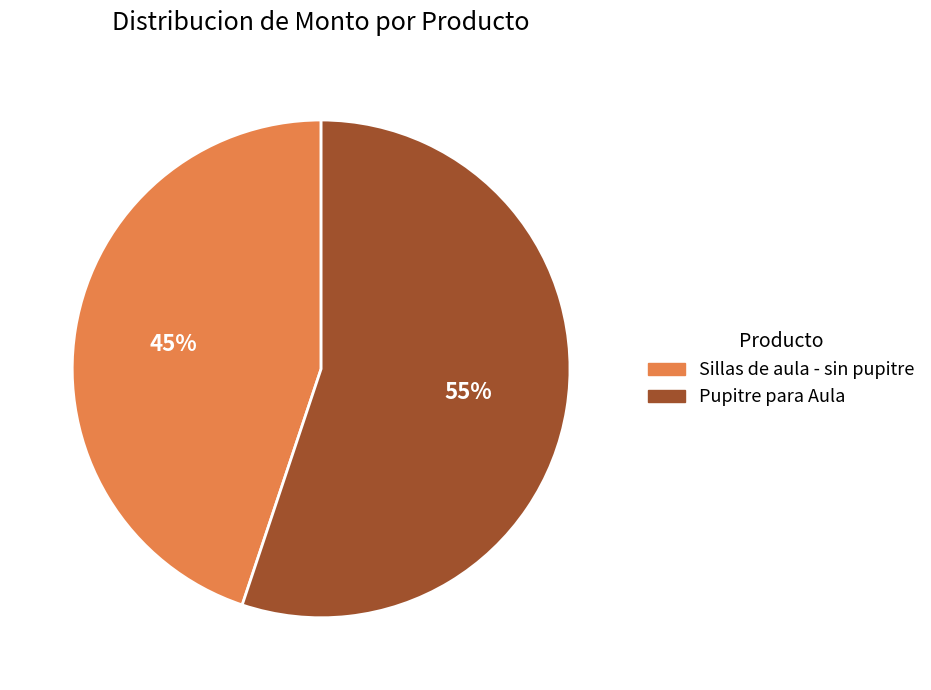

Which category has the biggest portion of the pie?

Pupitre para Aula